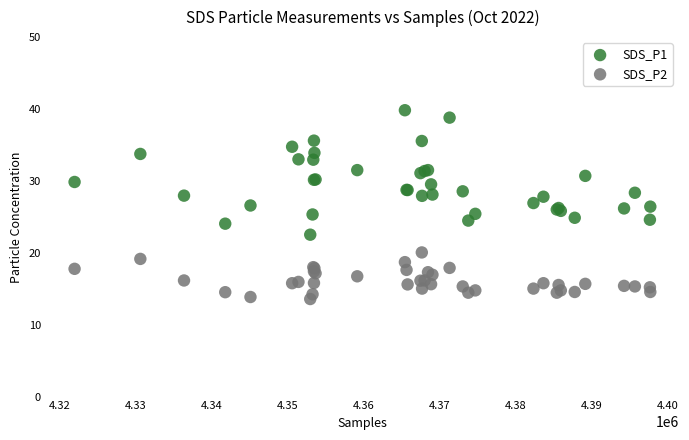

Which series reaches the maximum Y coordinate?

SDS_P1